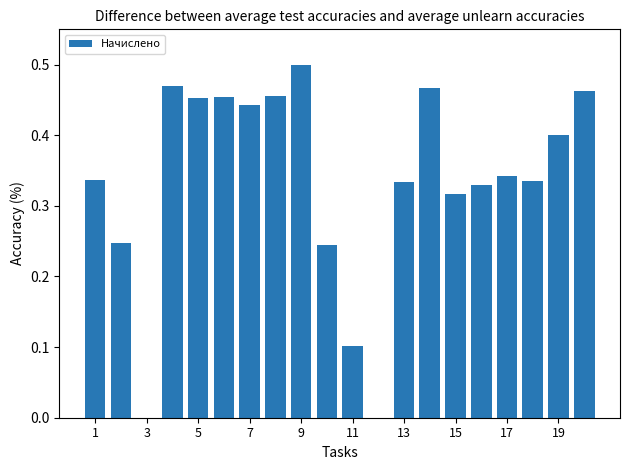

How many categories are shown in the chart?

20